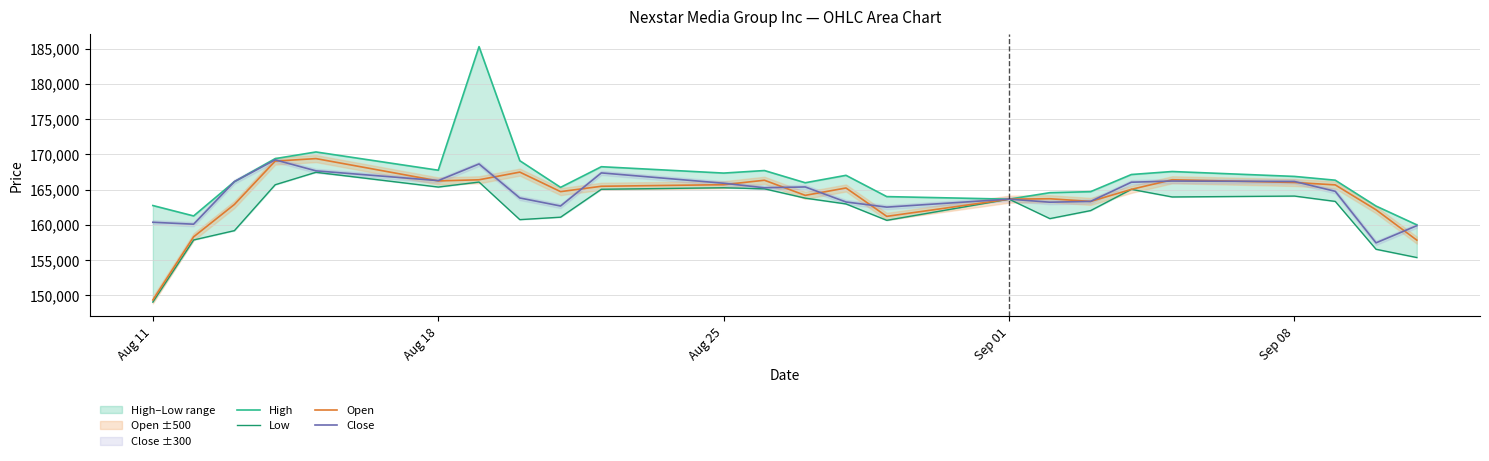

Which series has the largest range (max minus min)?

High